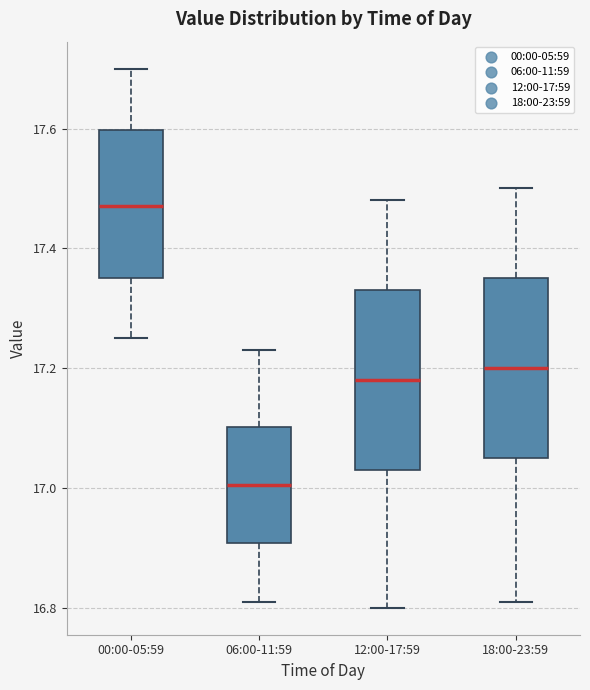

Where does the upper whisker of the box for 12:00-17:59 end on the y-axis? The values are not printed on the chart, so give them approximately, as read against the axis.

17.48